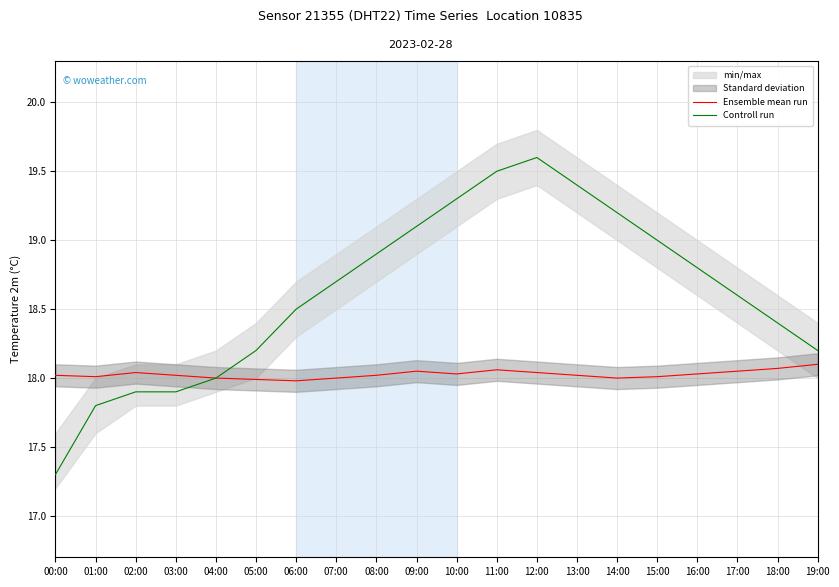

At how many categories does at least one series exceed 18?

19